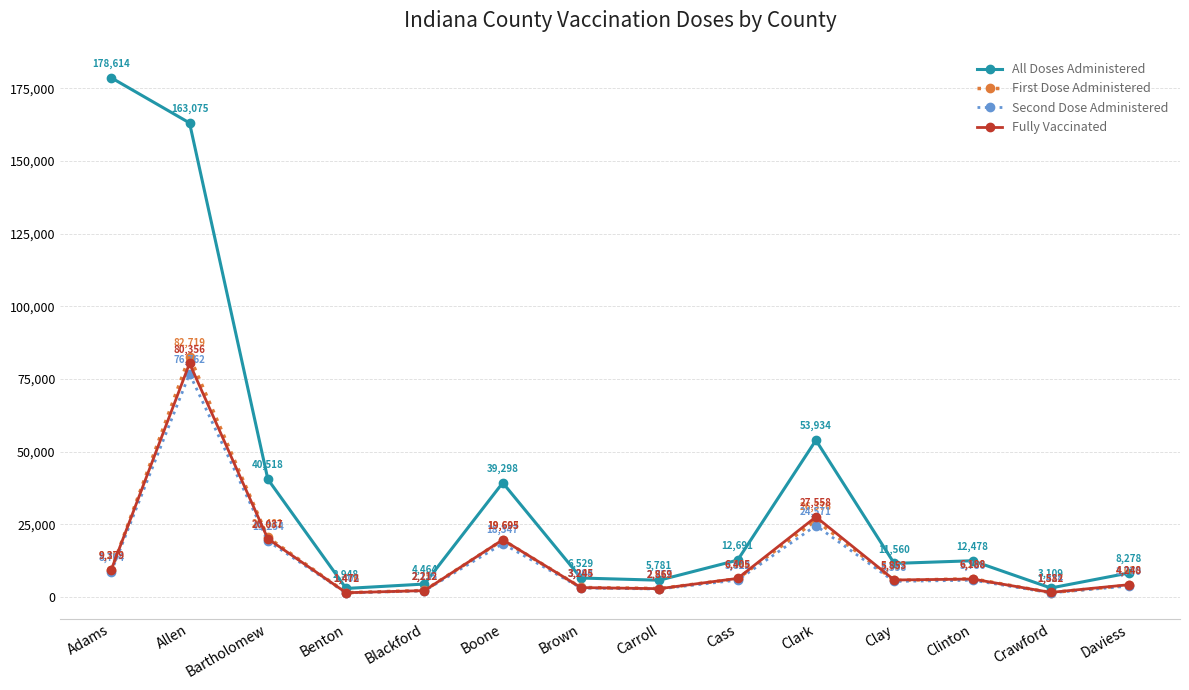

In First Dose Administered, how many points are lower than both neighbors (excluding endpoints)?

4